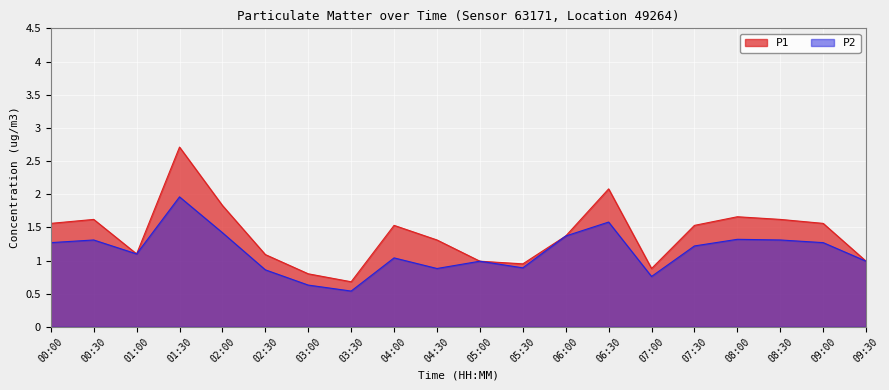

How many values in the P1 series are below 1?

6